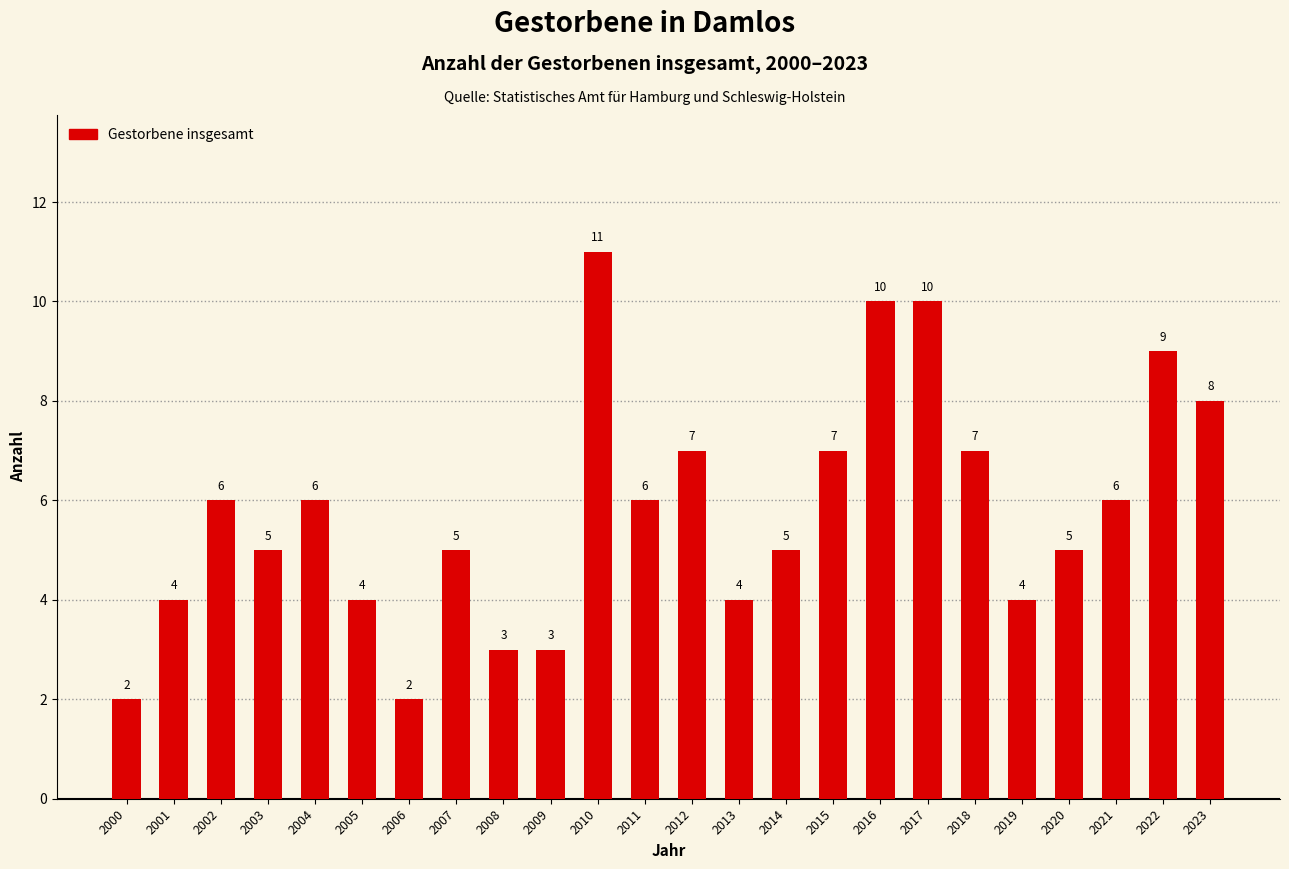

Count the values in the range 4 to 7.

15